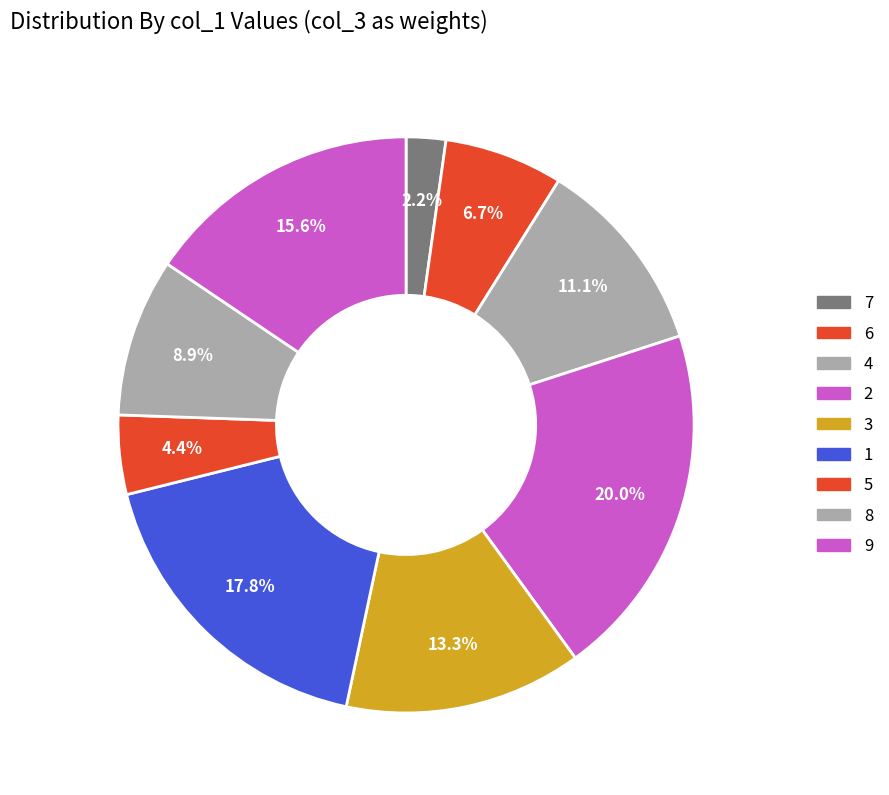

To the nearest percent, what portion does 9 represent?

16%